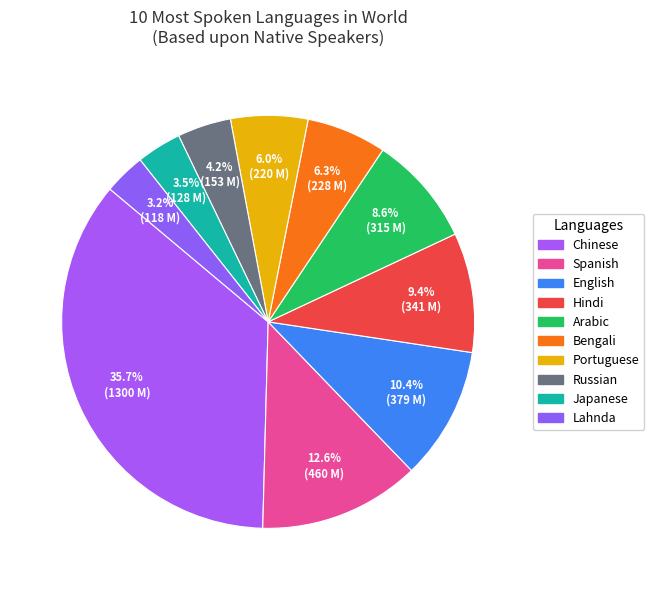

Count the number of slices in the pie.

10